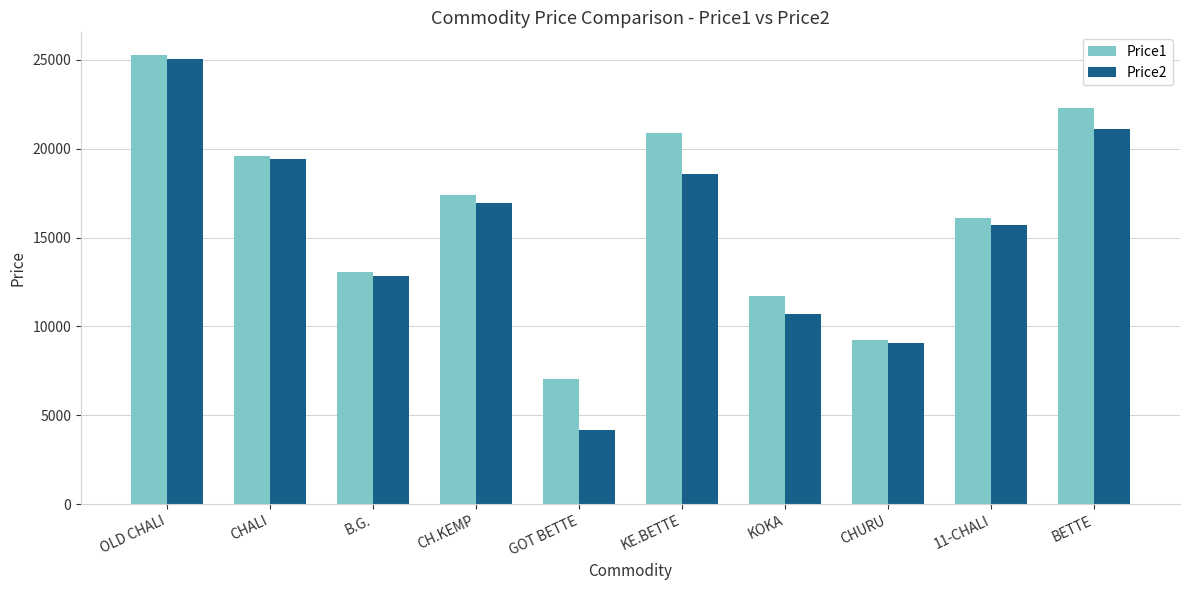

At which category is the sum across all series the highest?

OLD CHALI